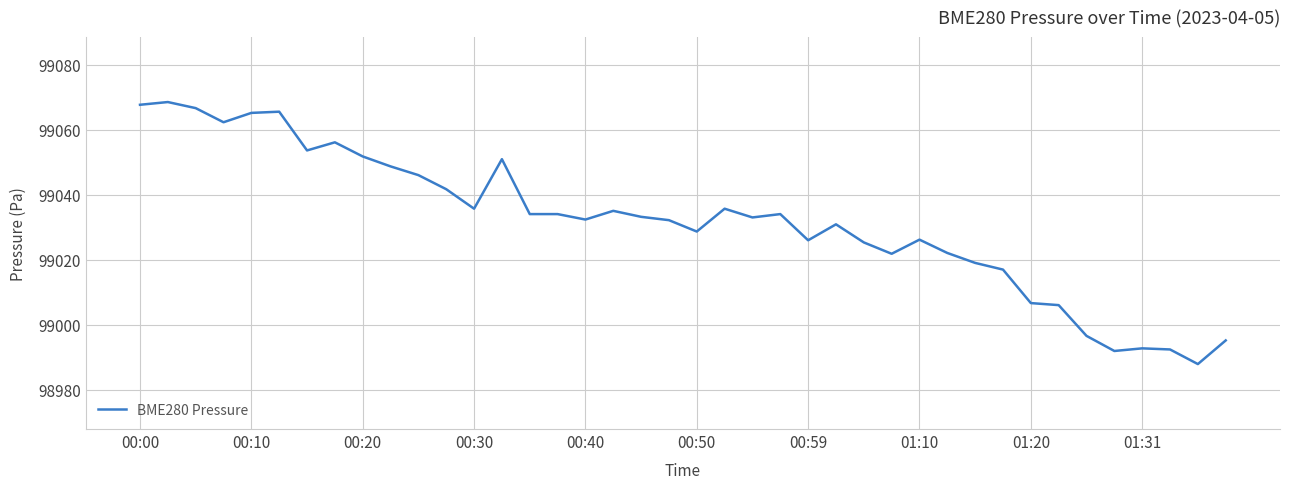

What is the minimum value shown in the chart?

98987.9